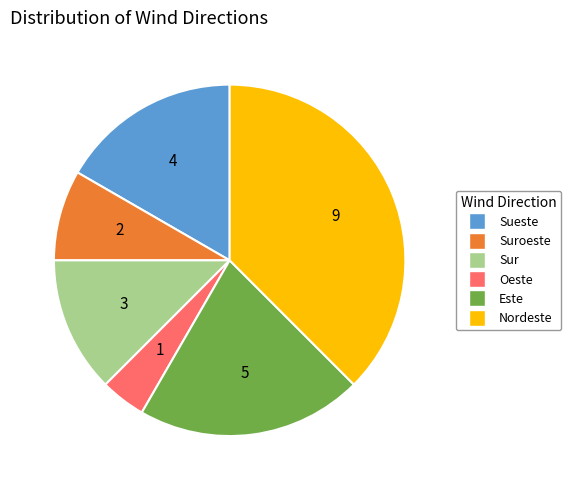

Does any single category account for the majority?

No